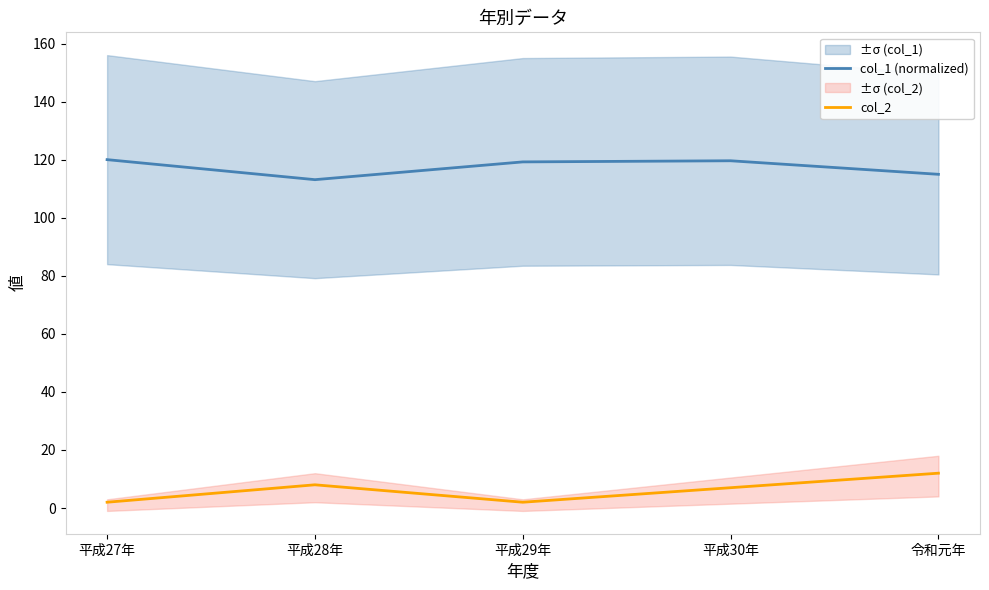

At which category is the sum across all series the highest?

令和元年